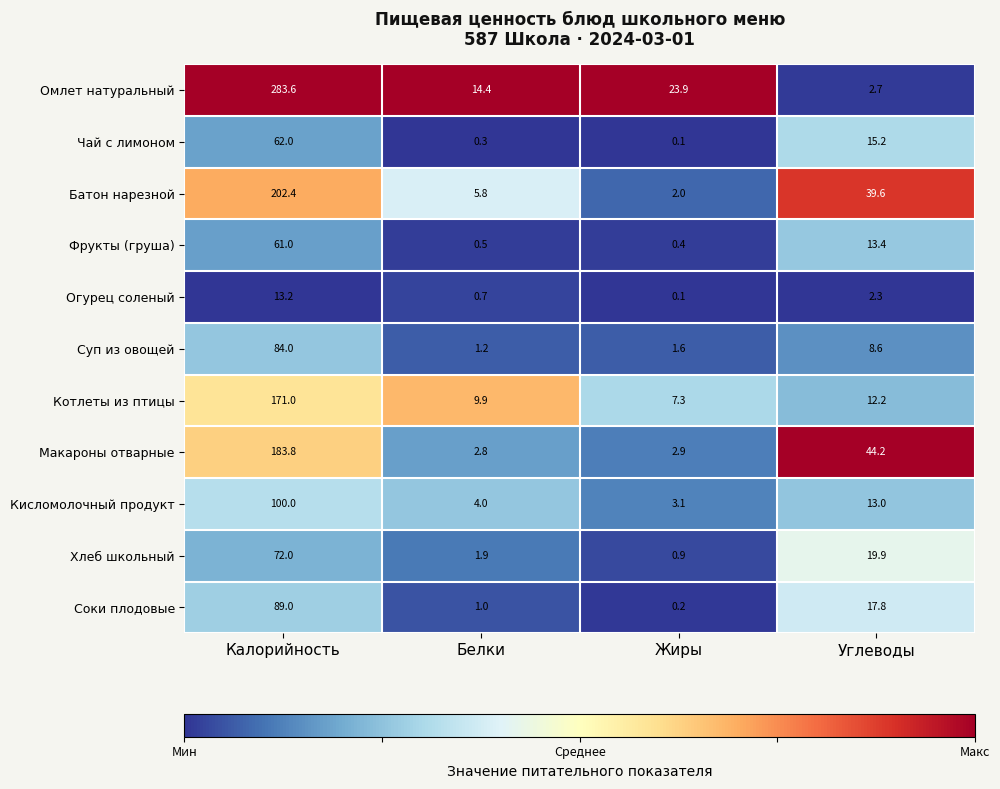

At Белки, list the series in order from smallest to largest.

Чай с лимоном, Фрукты (груша), Огурец соленый, Соки плодовые, Суп из овощей, Хлеб школьный, Макароны отварные, Кисломолочный продукт, Батон нарезной, Котлеты из птицы, Омлет натуральный